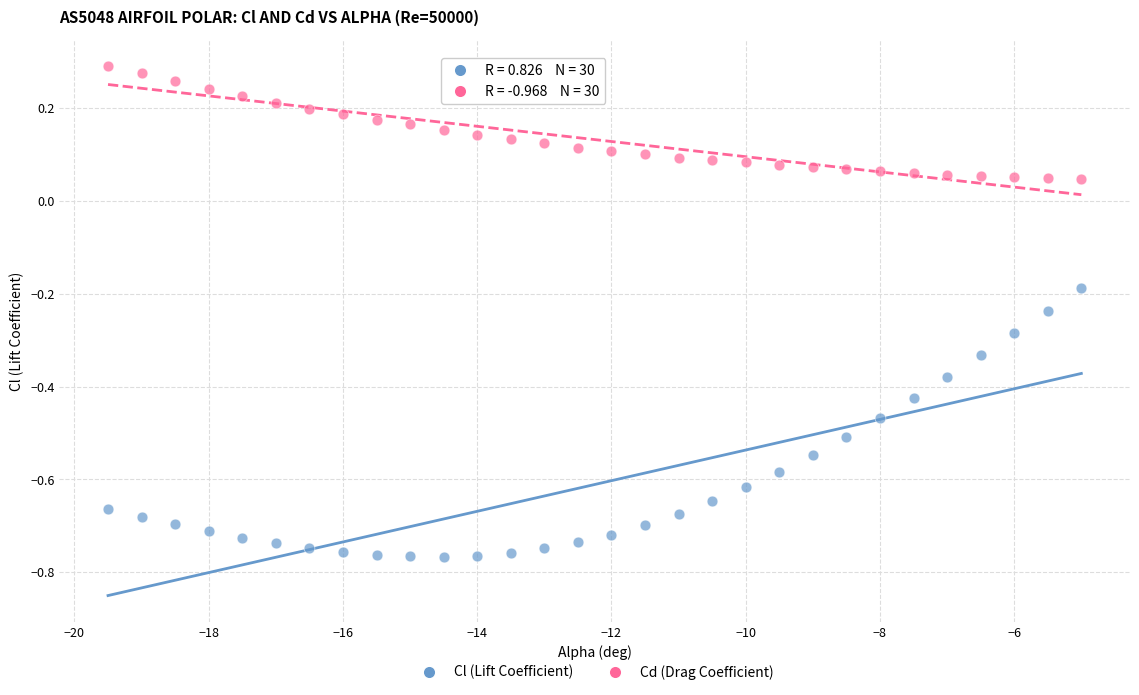

Which series contains the highest Y value?

Cd (Drag Coefficient)